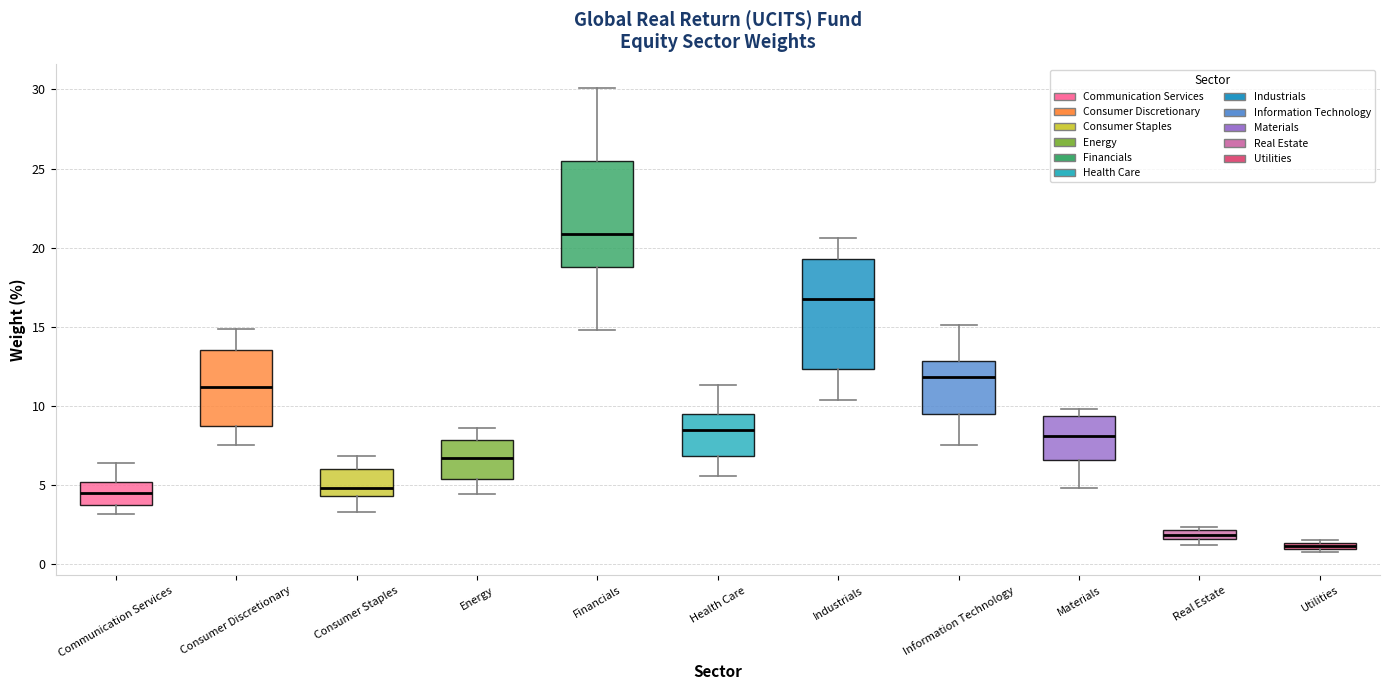

Which box has the lowest median line?

Utilities